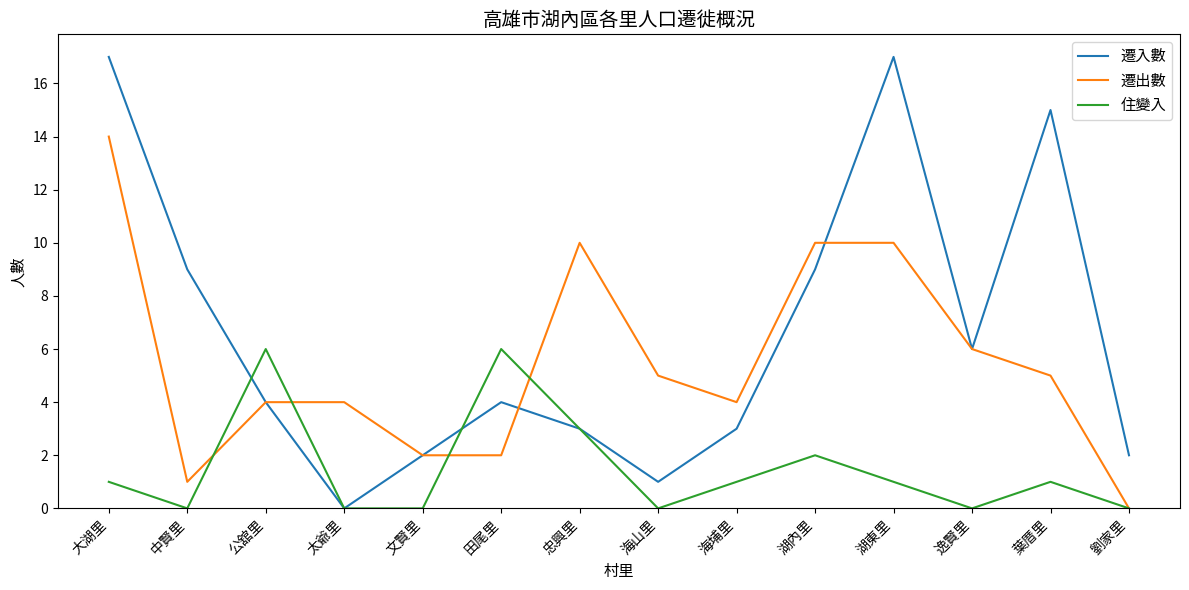

Reading left to right, what are all the values shown in this chart?

遷入數: 大湖里=17	中賢里=9	公舘里=4	太爺里=0	文賢里=2	田尾里=4	忠興里=3	海山里=1	海埔里=3	湖內里=9	湖東里=17	逸賢里=6	葉厝里=15	劉家里=2
遷出數: 大湖里=14	中賢里=1	公舘里=4	太爺里=4	文賢里=2	田尾里=2	忠興里=10	海山里=5	海埔里=4	湖內里=10	湖東里=10	逸賢里=6	葉厝里=5	劉家里=0
住變入: 大湖里=1	中賢里=0	公舘里=6	太爺里=0	文賢里=0	田尾里=6	忠興里=3	海山里=0	海埔里=1	湖內里=2	湖東里=1	逸賢里=0	葉厝里=1	劉家里=0